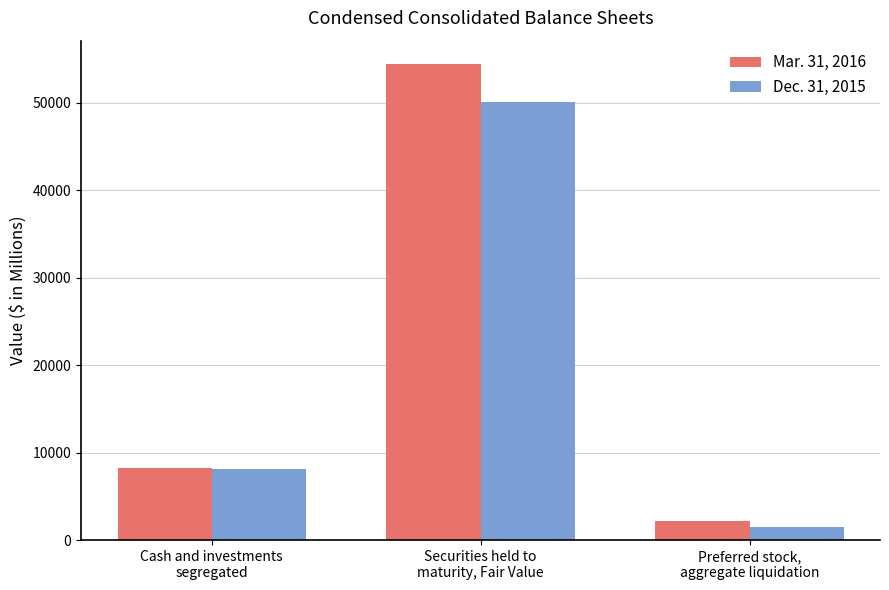

What is the total value across all series at Cash and investments
segregated?

16351